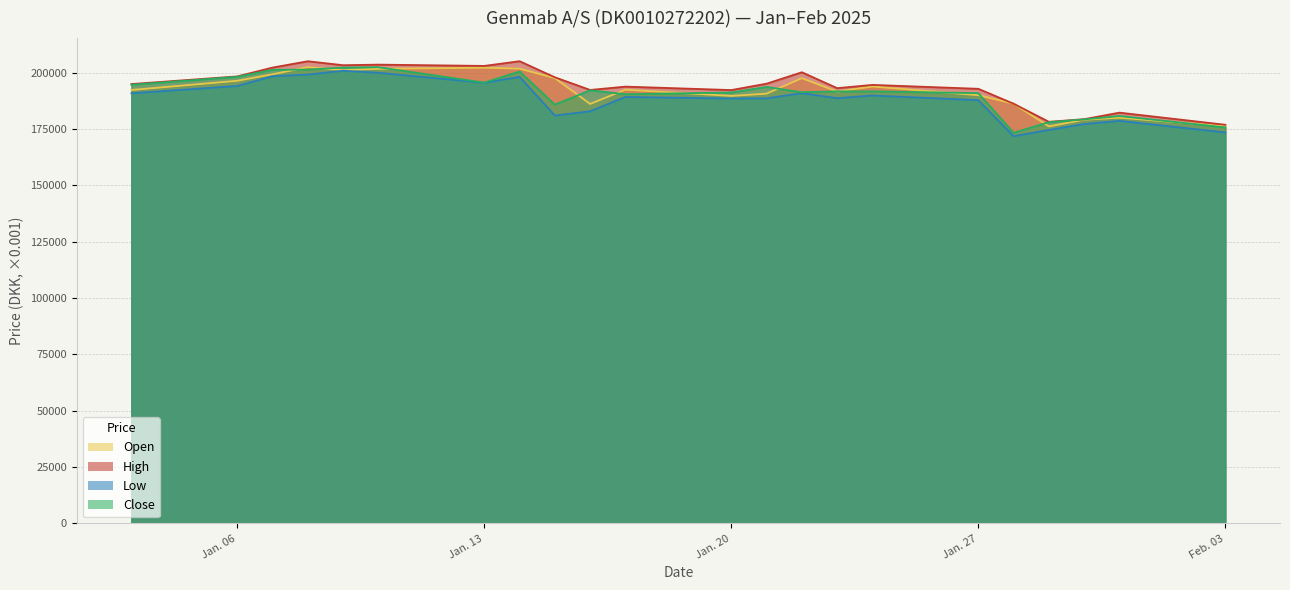

What is the minimum value shown in the chart?

171761